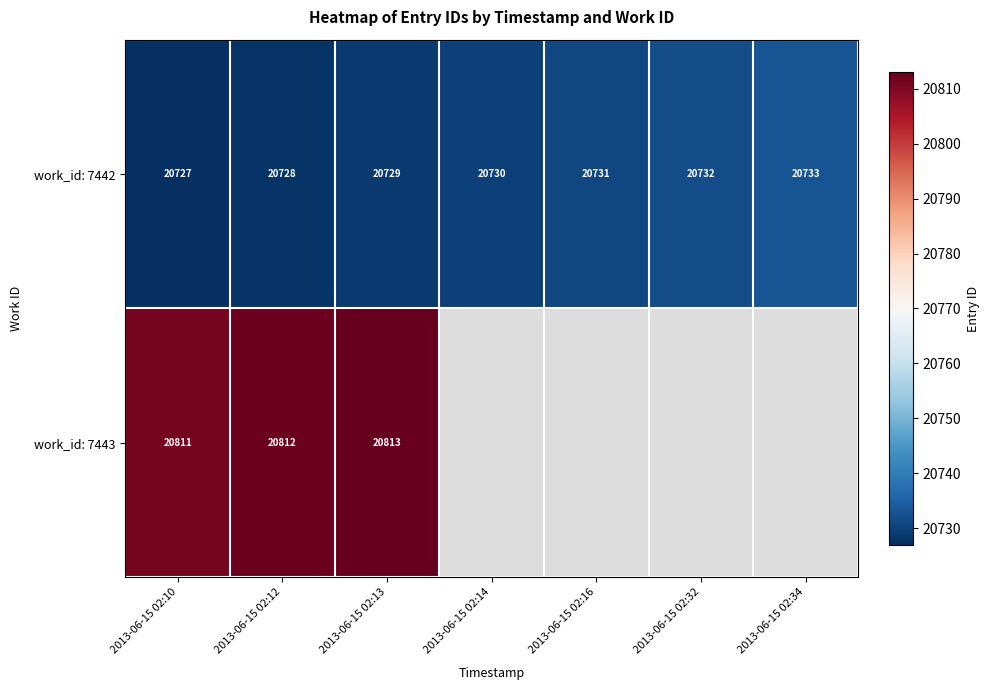

At which category is the sum across all series the highest?

2013-06-15 02:13